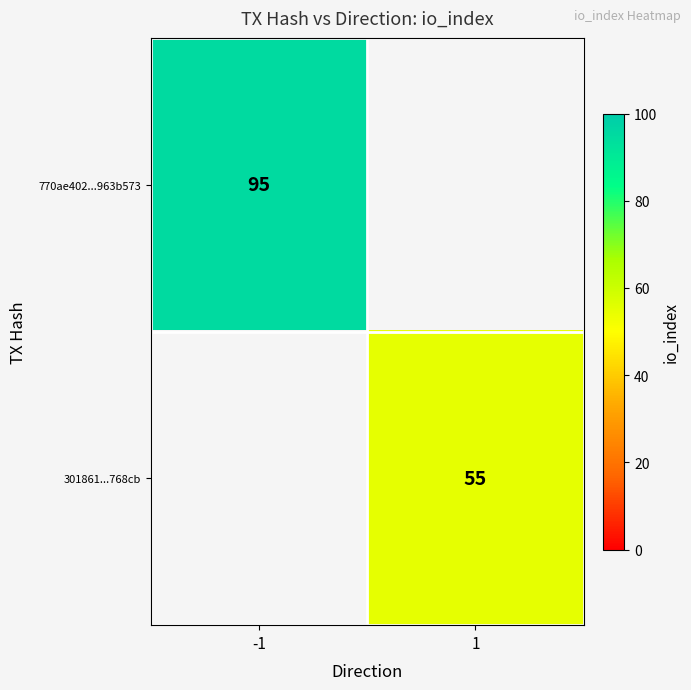

The 770ae402...963b573 series shows 95 at -1. True or false?

True